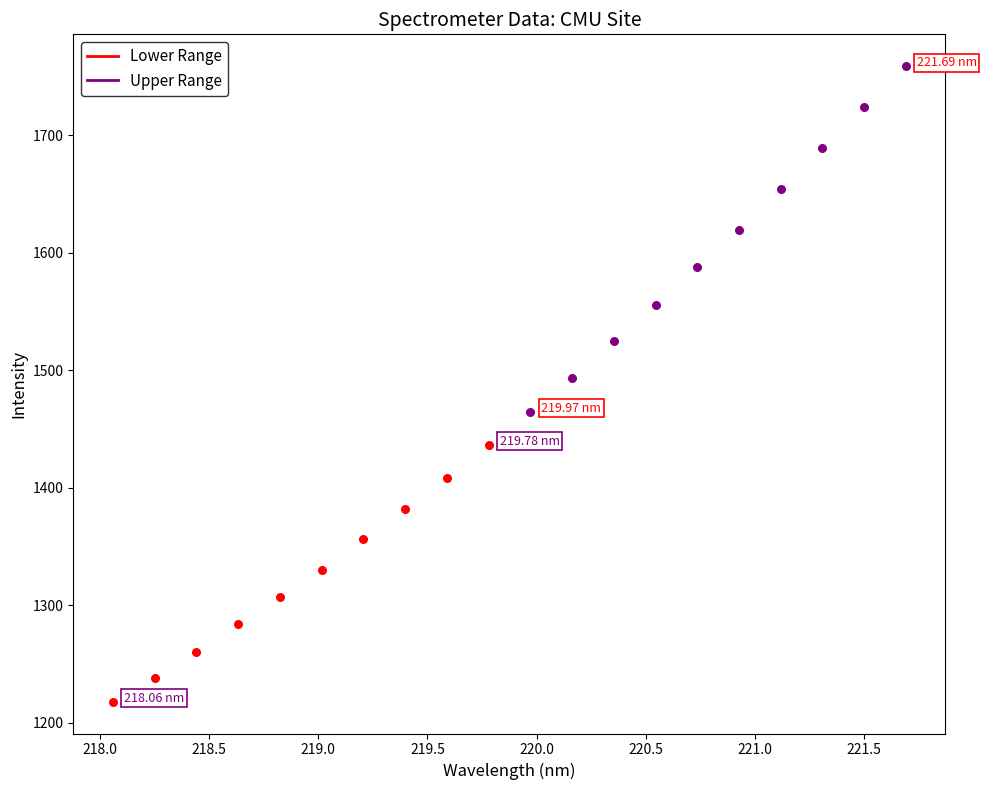

Which series contains the lowest Y value?

Lower Range